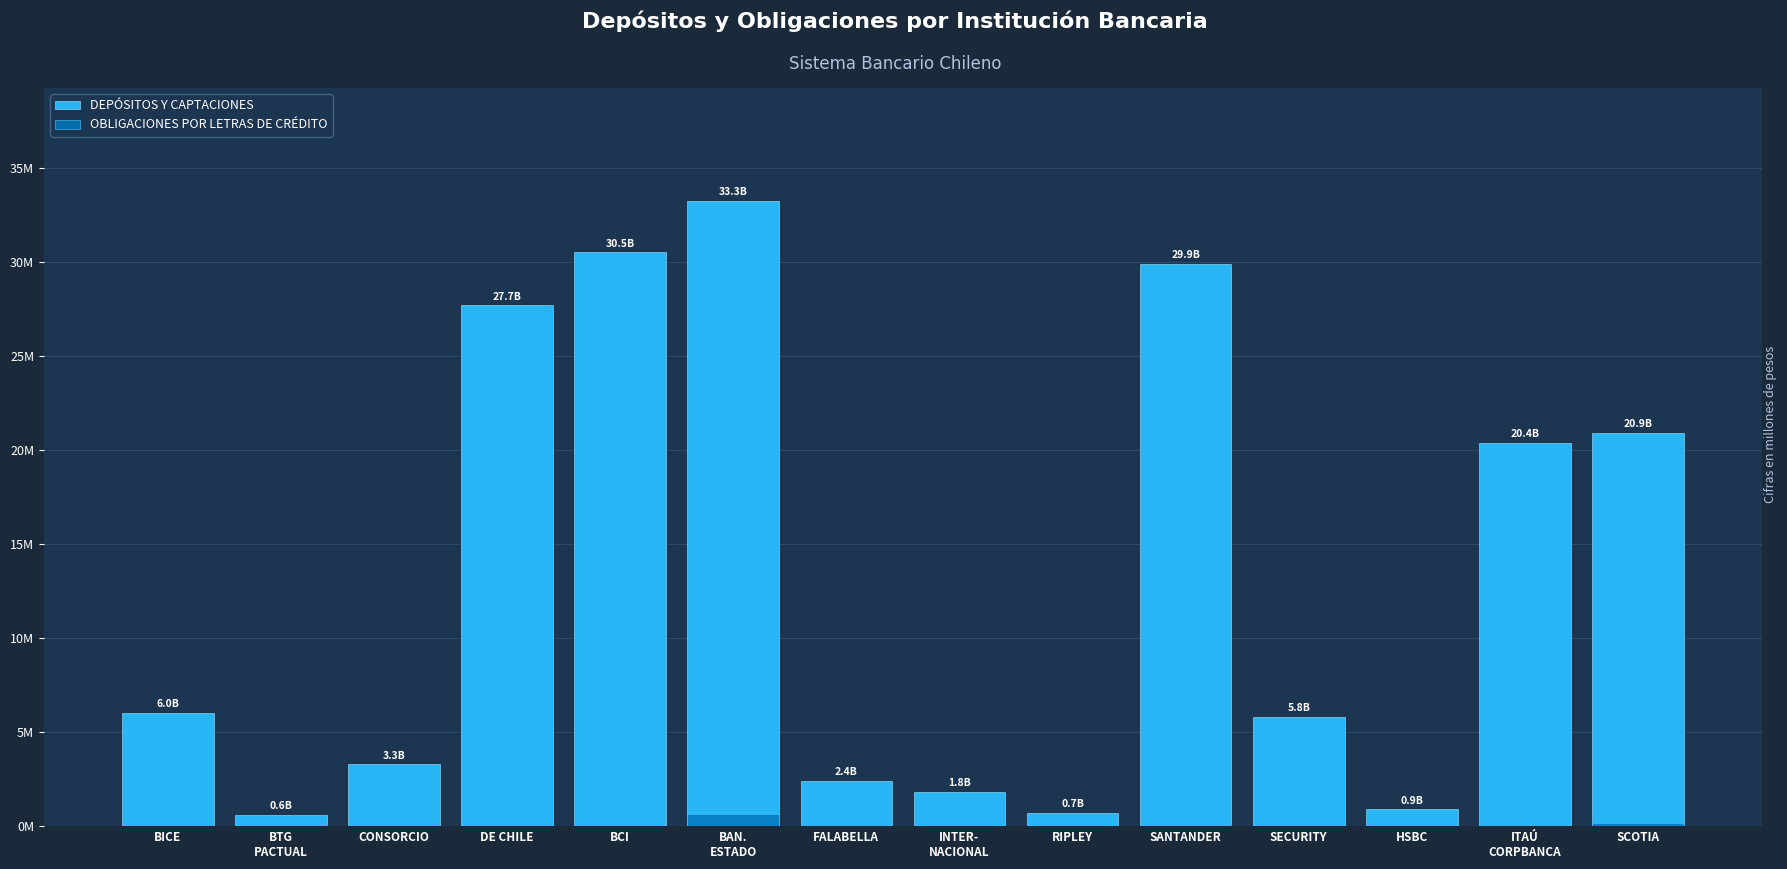

Where does the OBLIGACIONES POR LETRAS DE CRÉDITO series first go above 17828?

BAN.
ESTADO